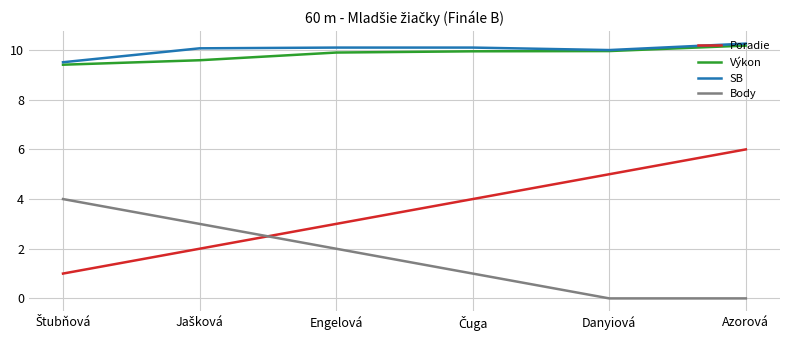

At which label does Poradie reach its peak?

Azorová